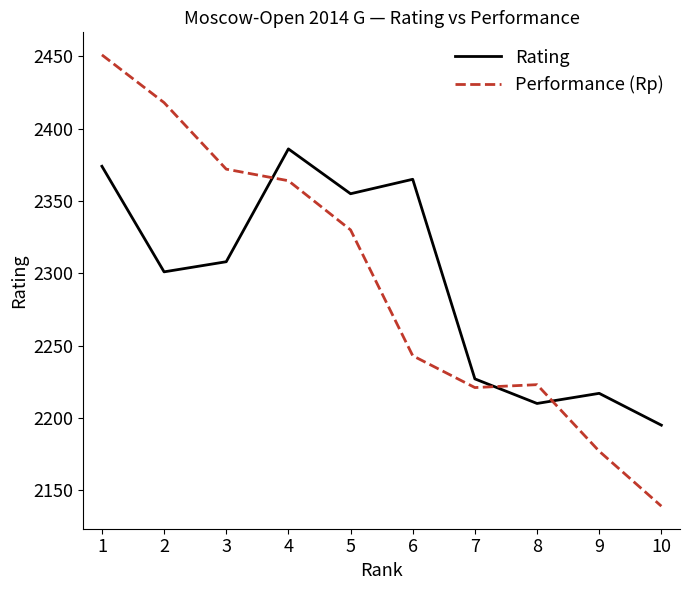

How many times do Performance (Rp) and Rating cross each other?

3